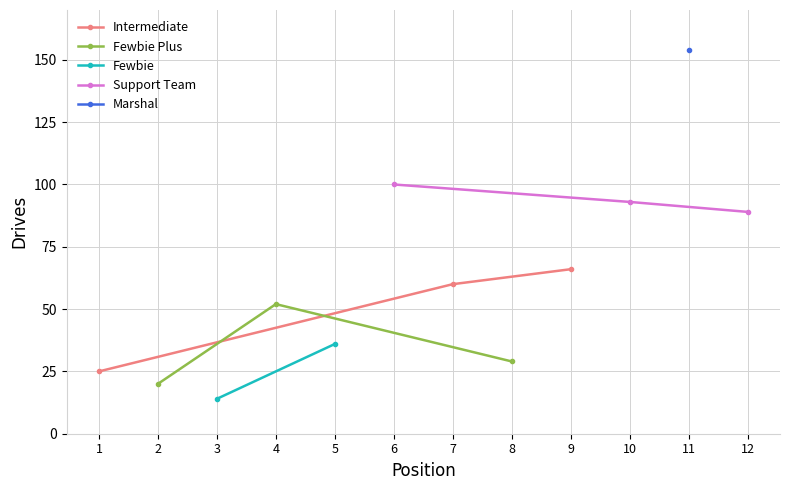

Which series has the largest total across all categories?

Support Team